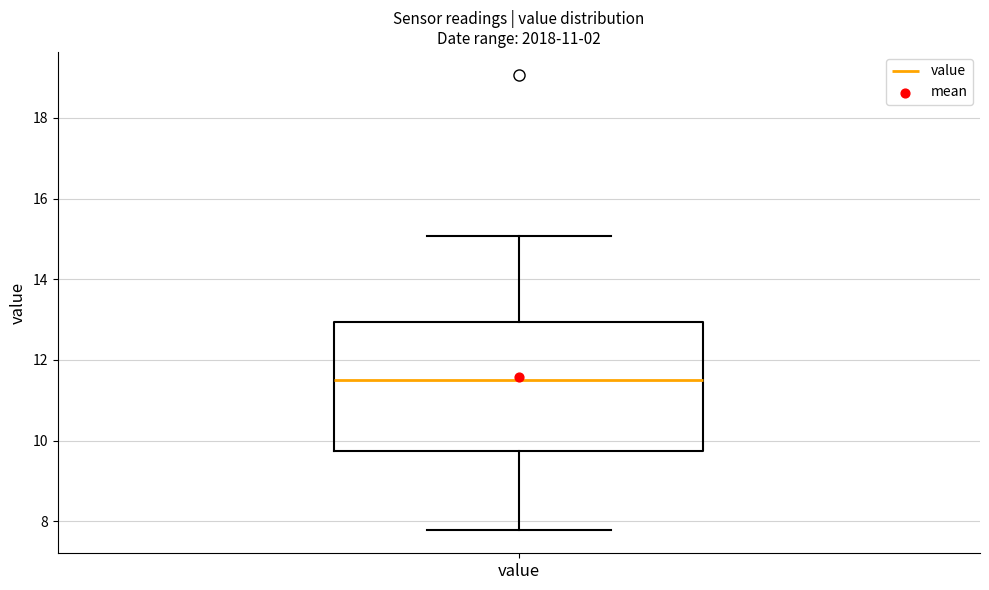

Transcribe this box plot: give where the median line is, the range the box spans, and where the two whiskers end, as read against the y-axis. The values are not printed on the chart, so give them approximately, as read against the axis.

median 11.6, box 9.8 to 13.0, whiskers 7.8 to 15.0